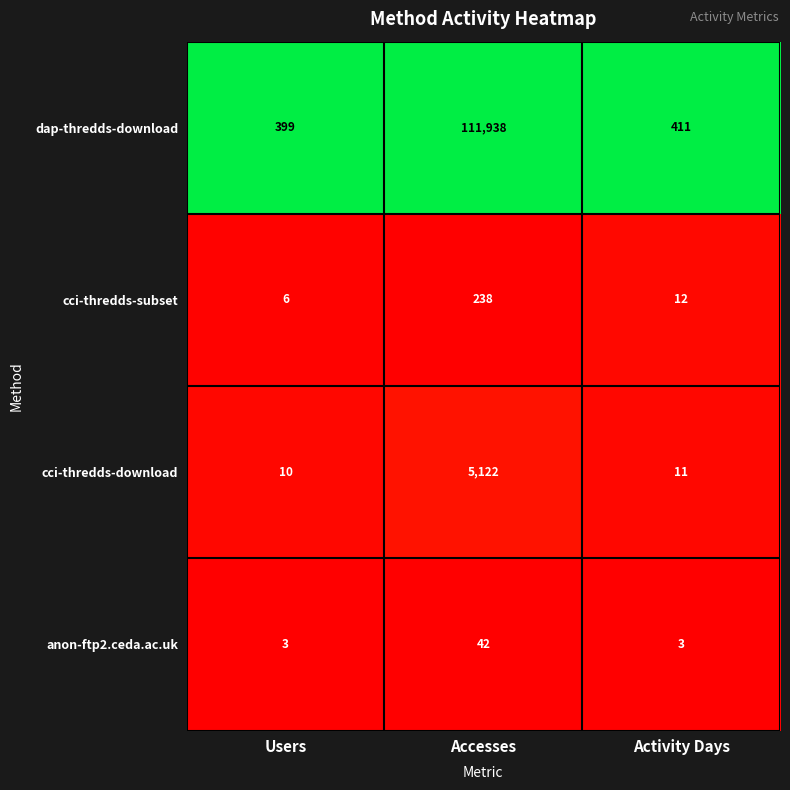

What is the difference between the maximum and minimum values in the anon-ftp2.ceda.ac.uk series?

39